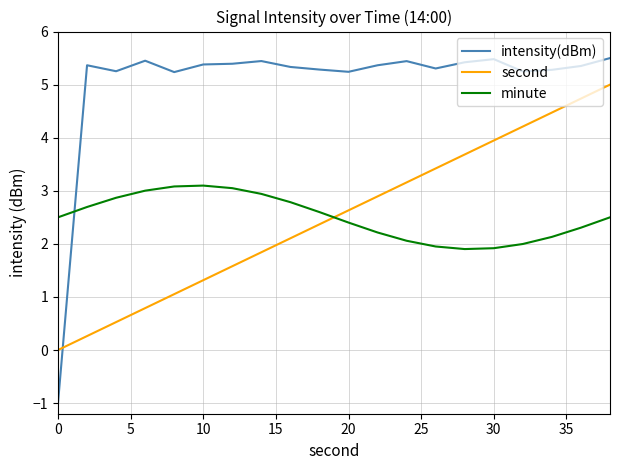

How many values in second are above zero?

19